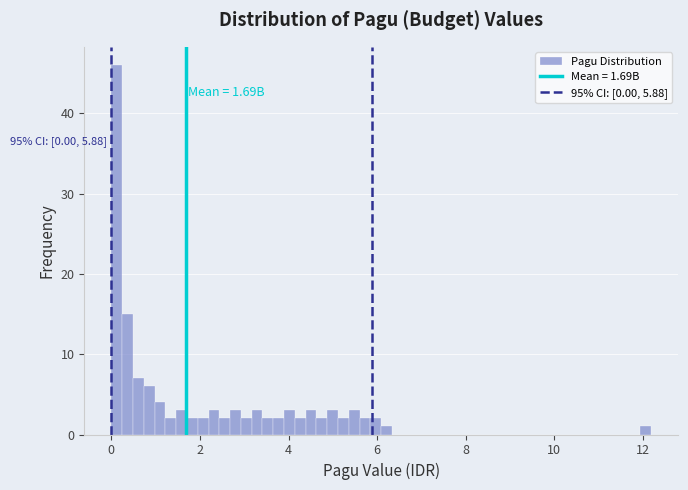

Around what value on the x-axis is the tallest bar? Give the approximate position of its centre, as read against the axis.

0.2